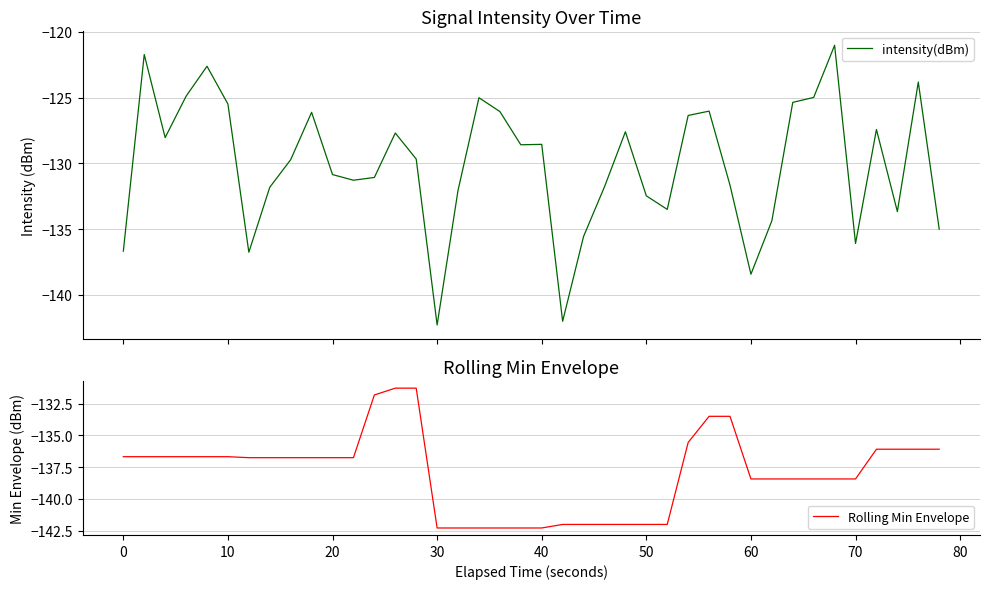

List the series in order of their peak value, lowest first.

Rolling Min Envelope, intensity(dBm)